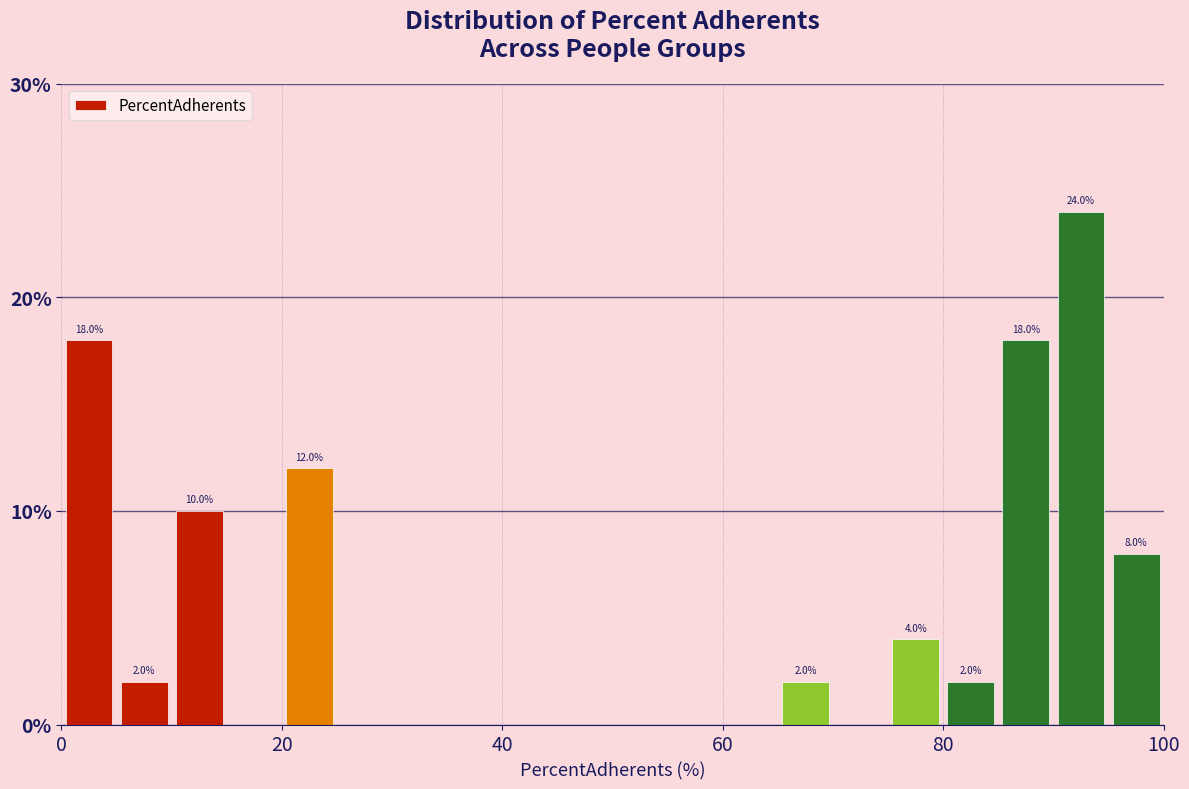

Read against the x-axis, roughly where is the centre of the tallest bar?

92